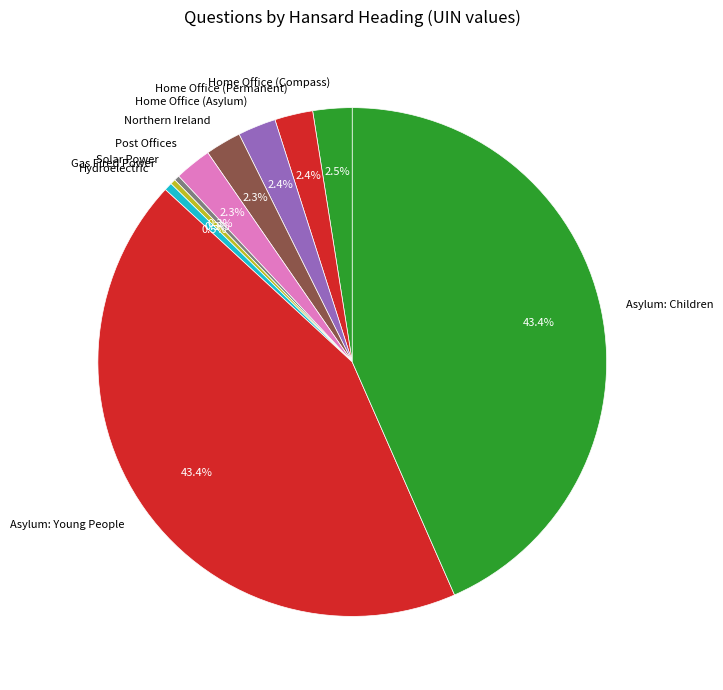

What is the total percentage of Hydroelectric and Home Office (Permanent)?

2.9%